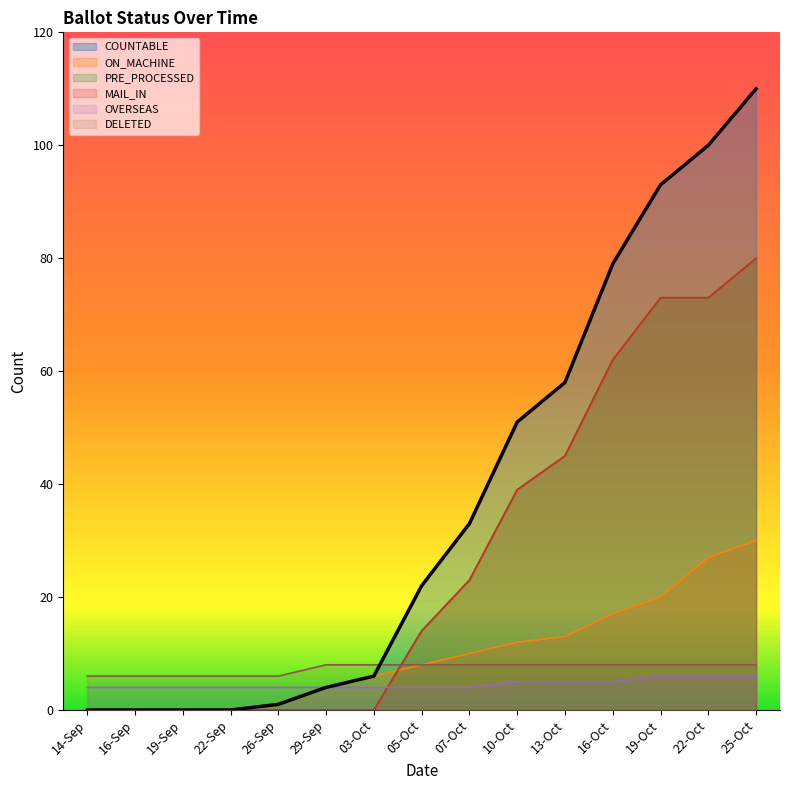

Is it true that PRE_PROCESSED equals 35 at 07-Oct?

False